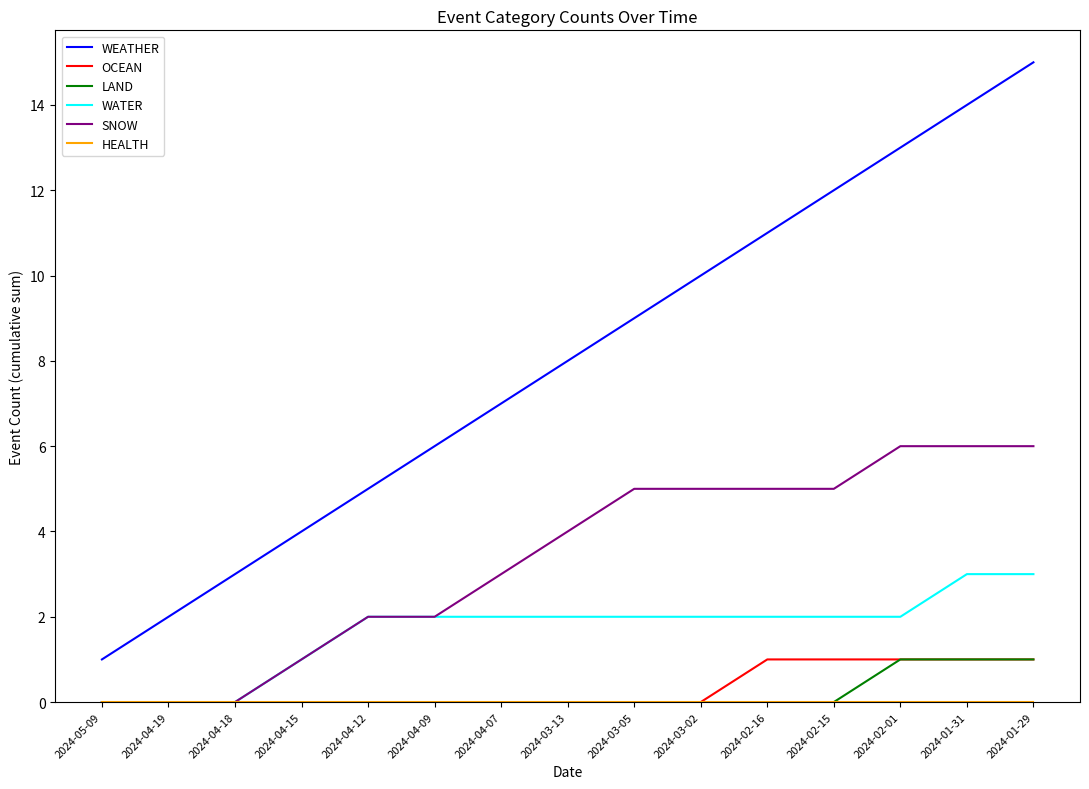

How many categories are shown in the chart?

15